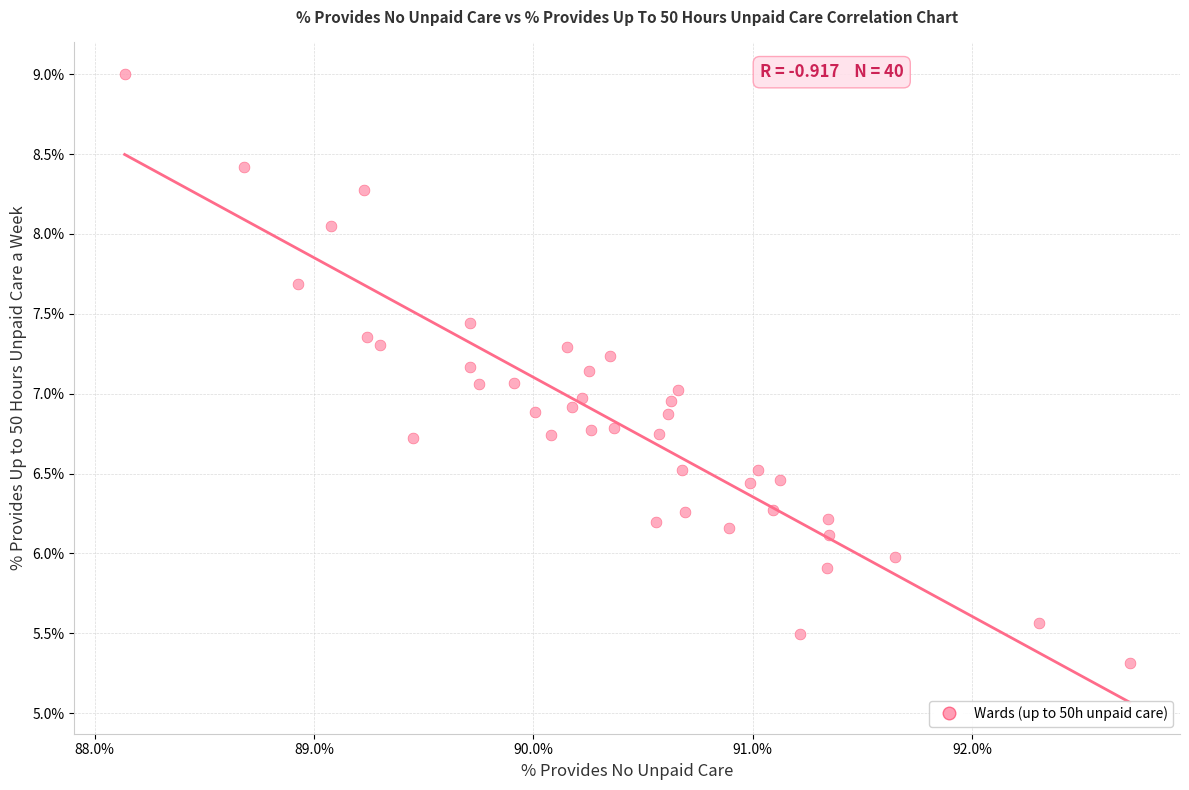

What is the range of X values (max minus min)?

4.6